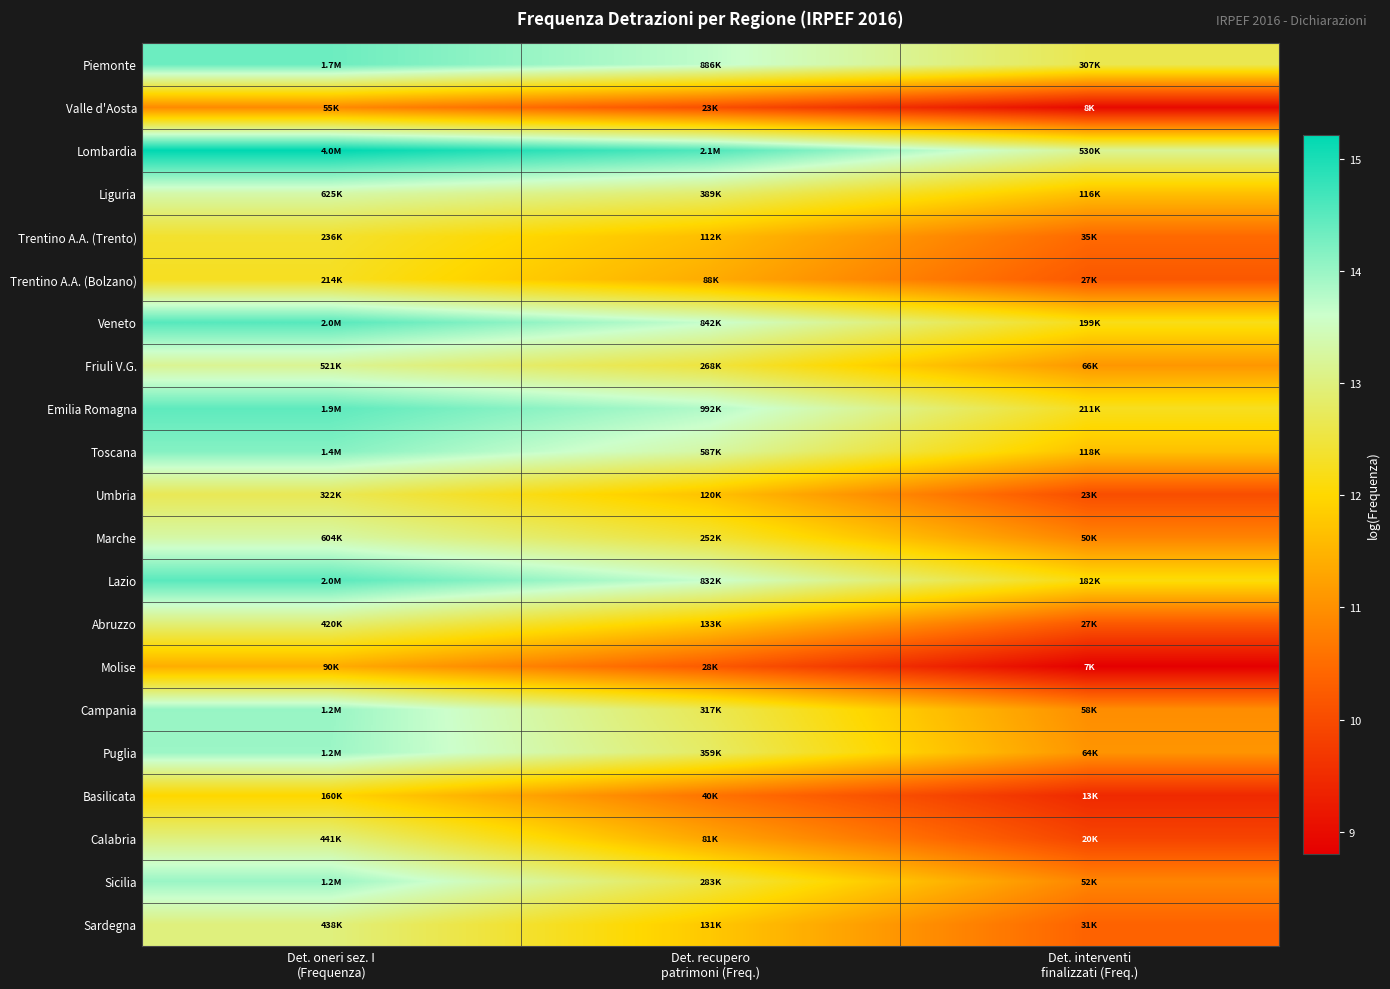

What is the minimum value shown in the chart?

8.8